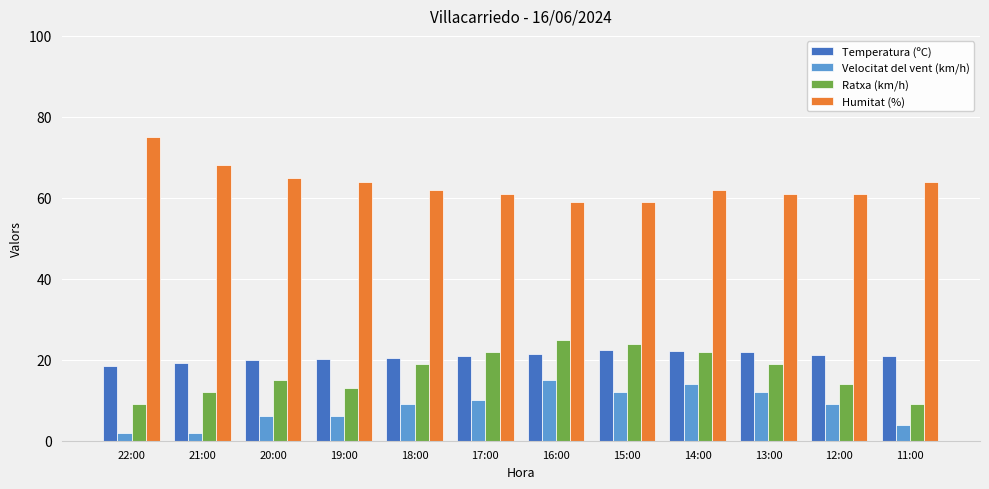

Count the number of categories in the chart.

12